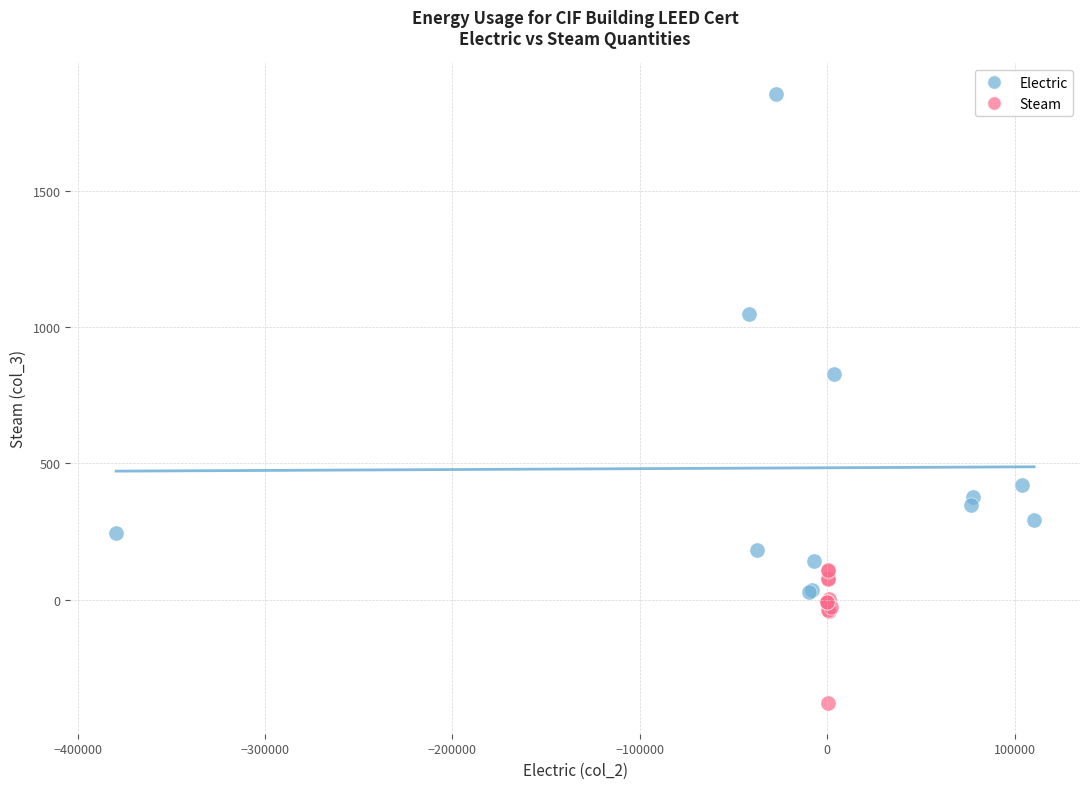

Which series reaches the minimum Y coordinate?

Steam